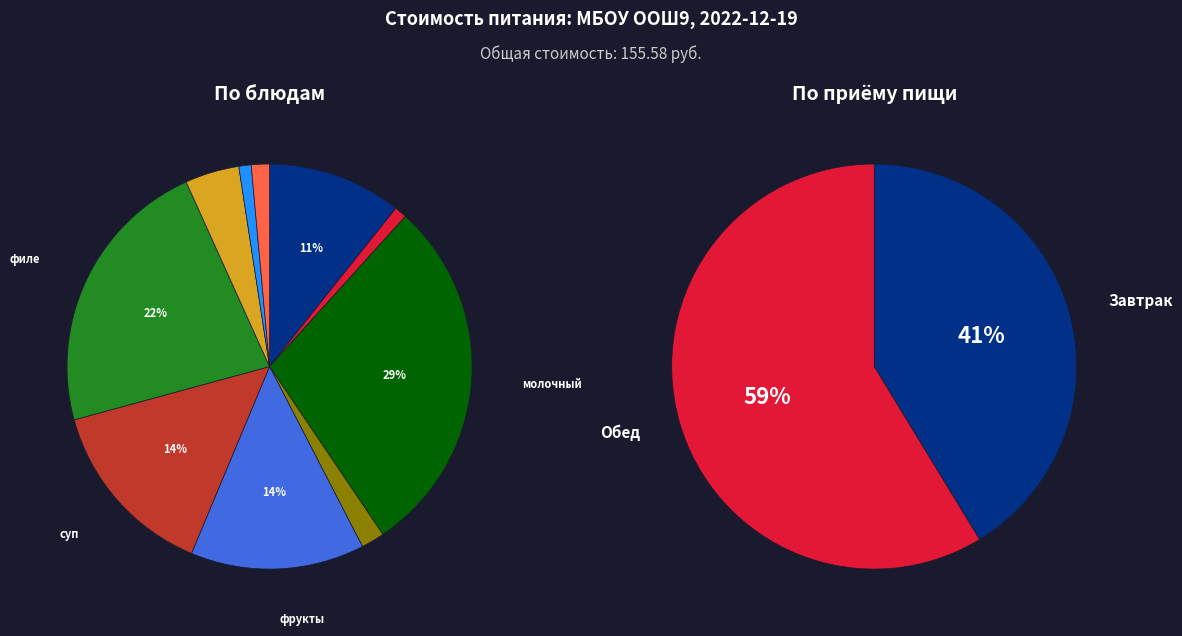

Is it true that каша гречневая is 4% of the pie?

True